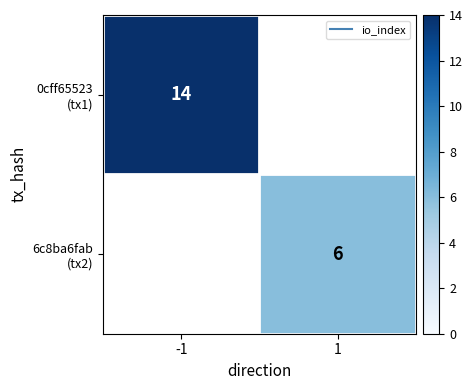

The value of 6c8ba6fab (tx2) at 1 is 10.6. True or false?

False